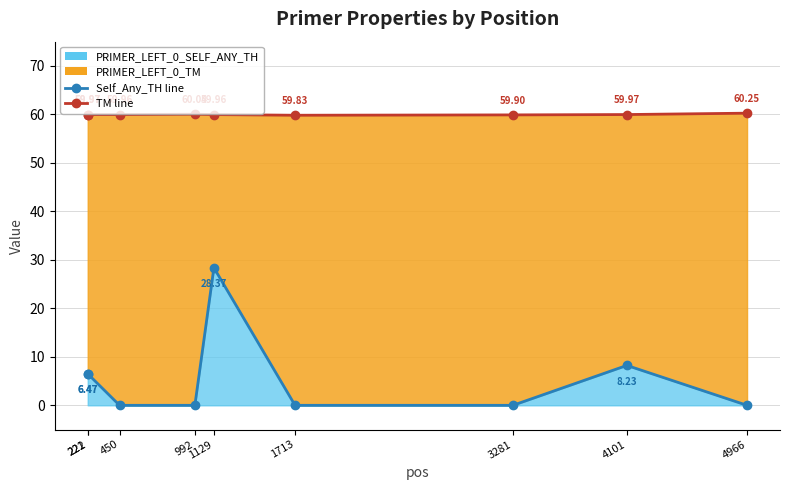

At which category does the chart reach its peak across all series?

4966